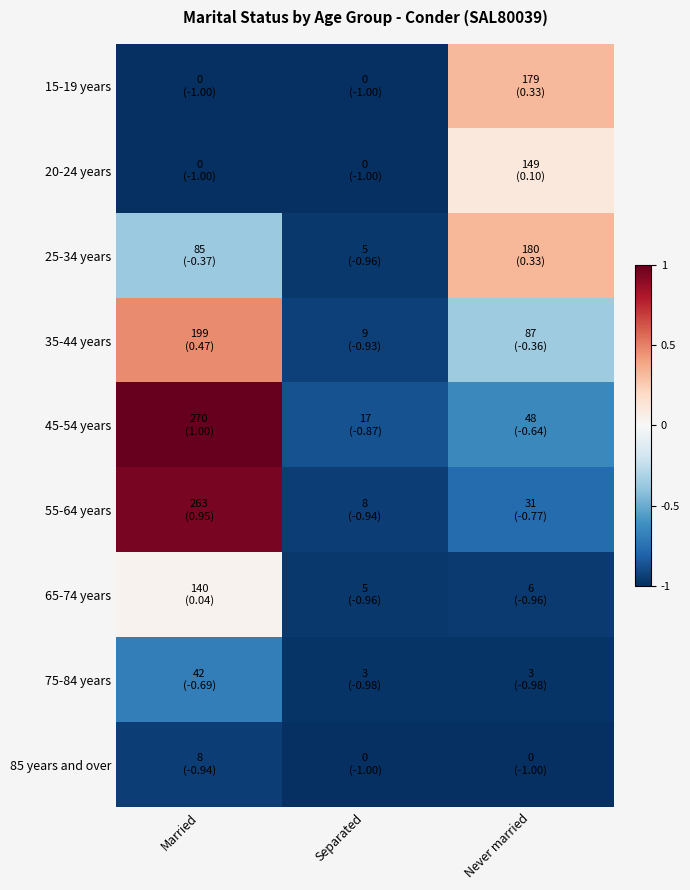

At Never married, list the series in order from smallest to largest.

85 years and over, 75-84 years, 65-74 years, 55-64 years, 45-54 years, 35-44 years, 20-24 years, 15-19 years, 25-34 years